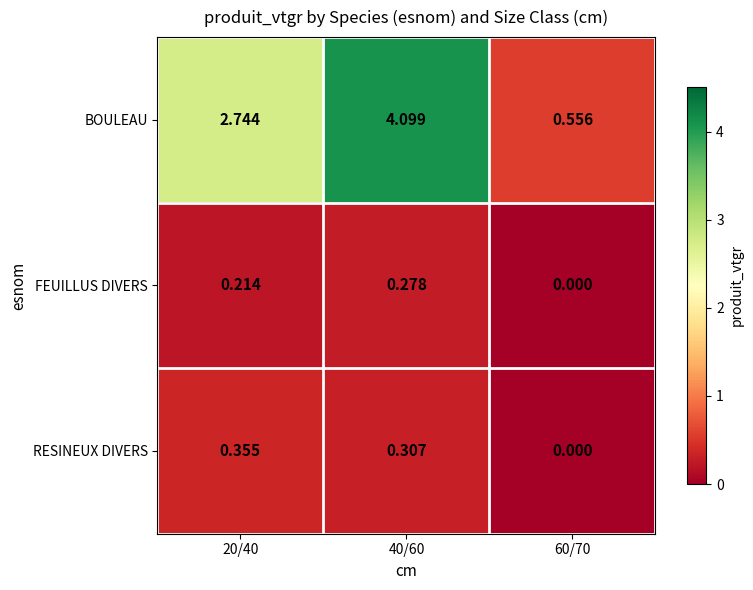

Which series has the widest spread of values?

BOULEAU